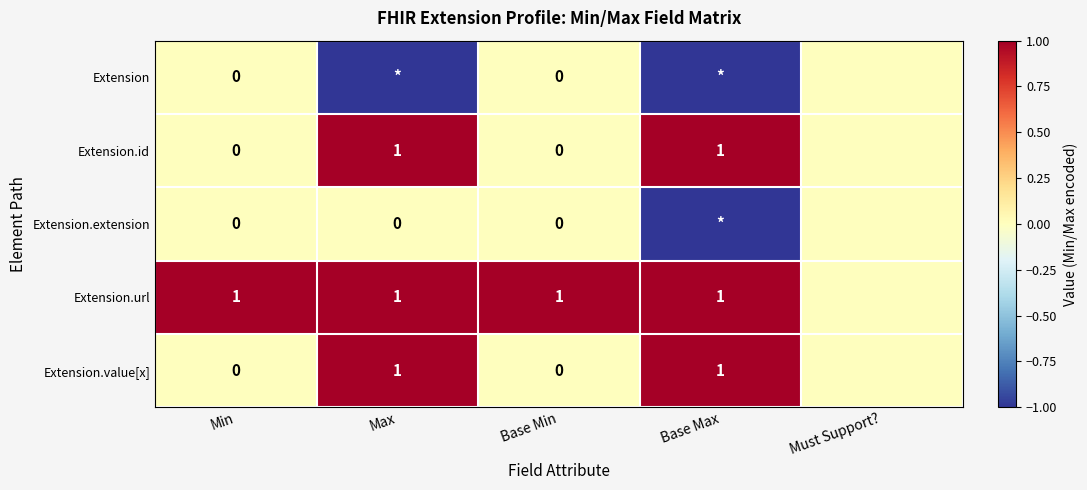

The value of Extension.id at Base Max is 0. True or false?

False